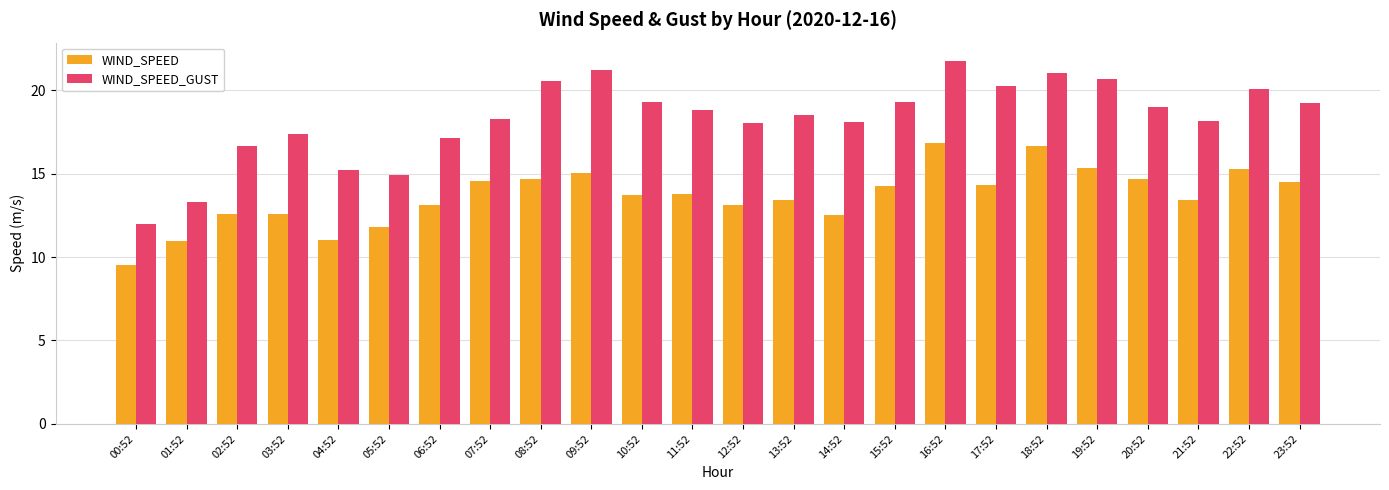

What is the difference between the maximum and second lowest values in the WIND_SPEED_GUST series?

8.4